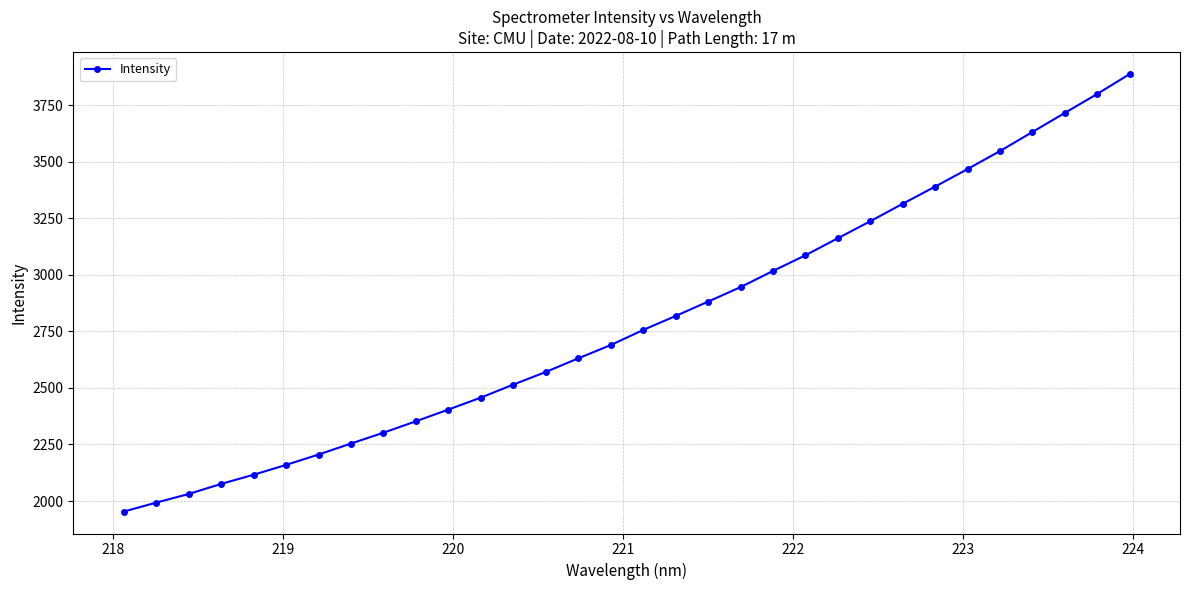

What is the greatest value displayed?

3887.3